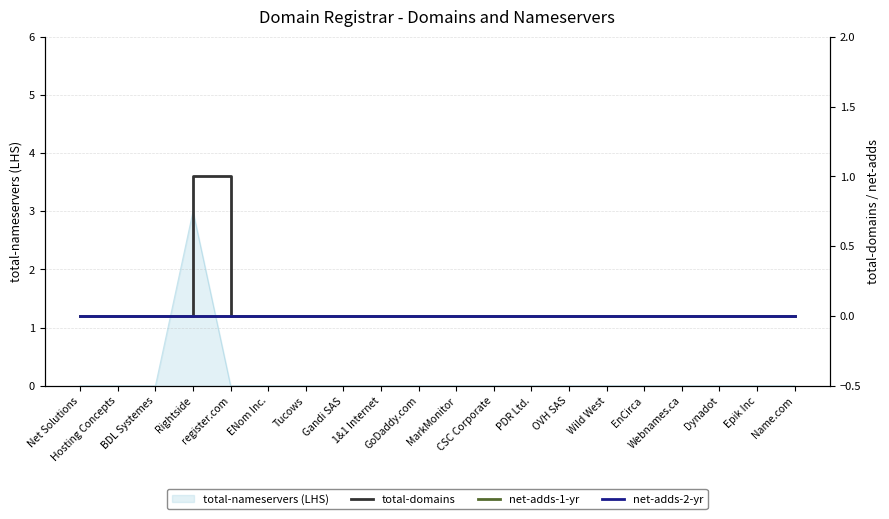

True or false: total-domains has a value of 0 at Wild West.

False